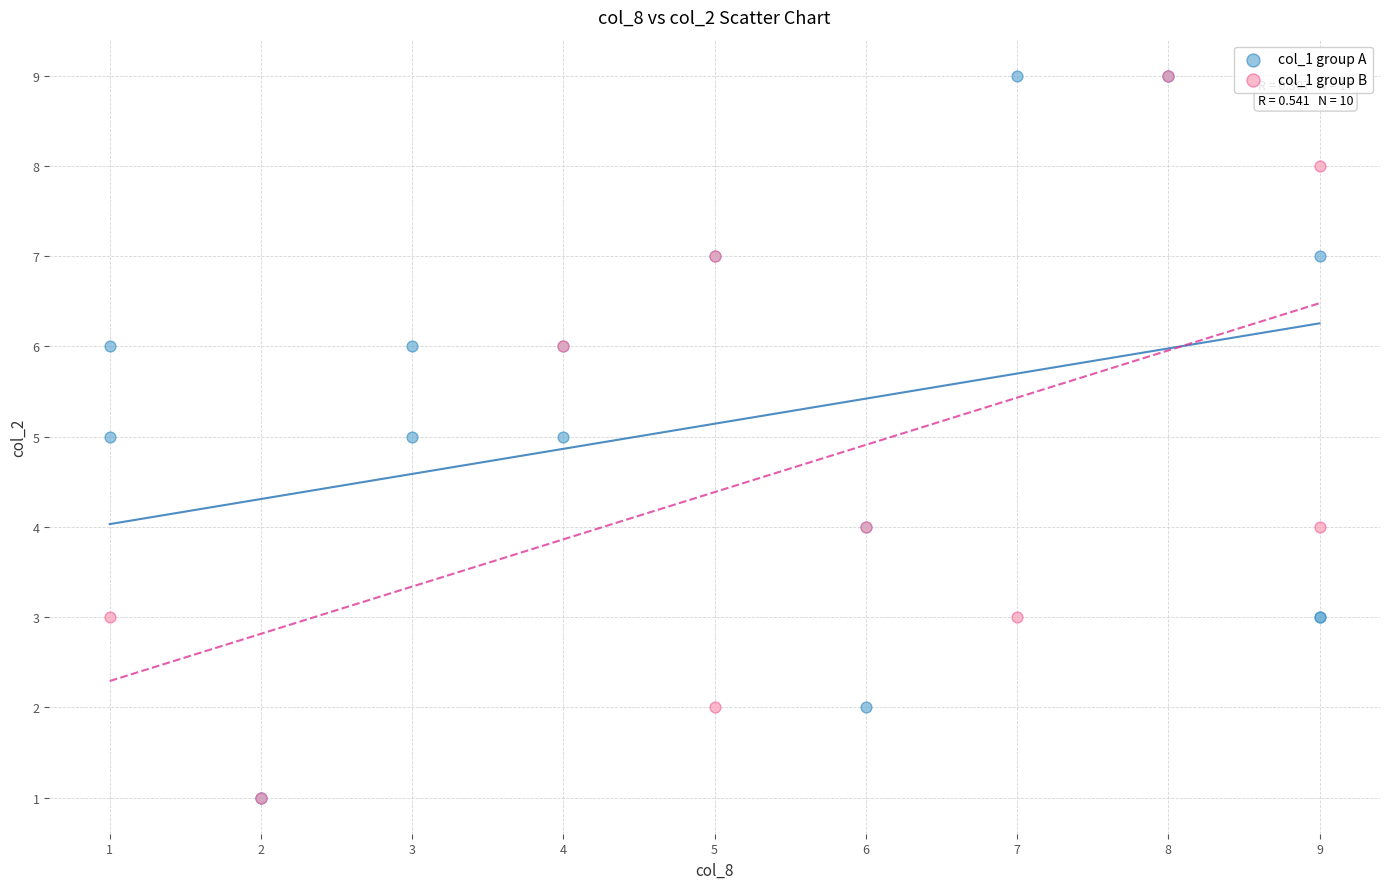

What are all the series names shown in the legend?

col_1 group A, col_1 group B